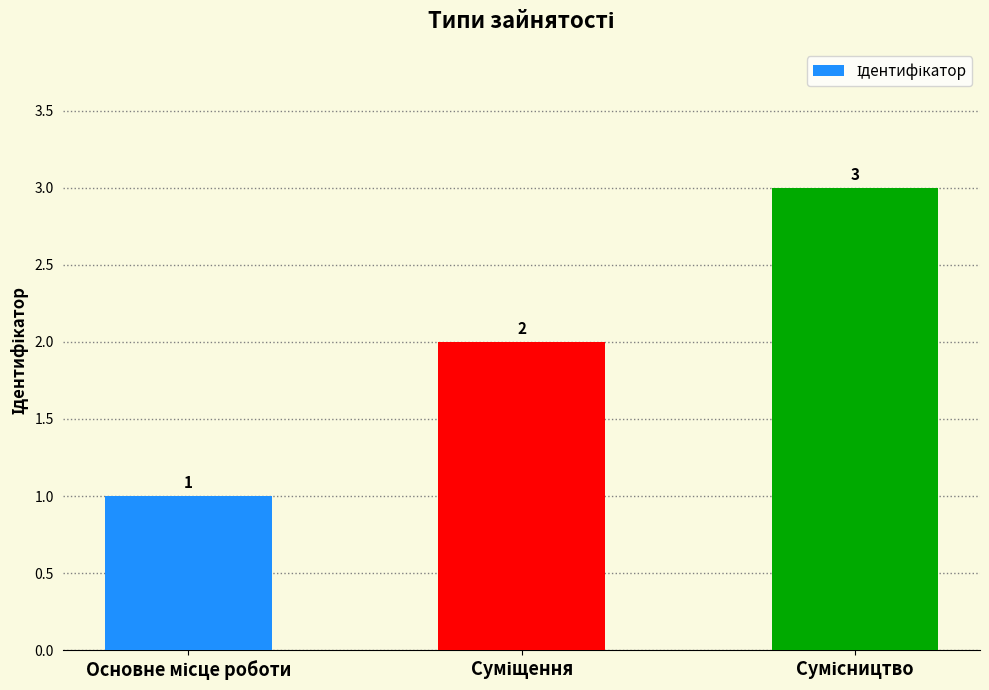

Does the chart contain any negative values?

No